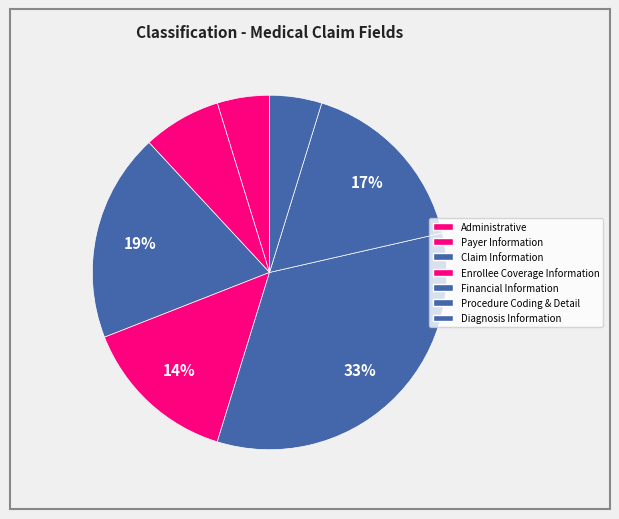

How many slices are in this pie chart?

7